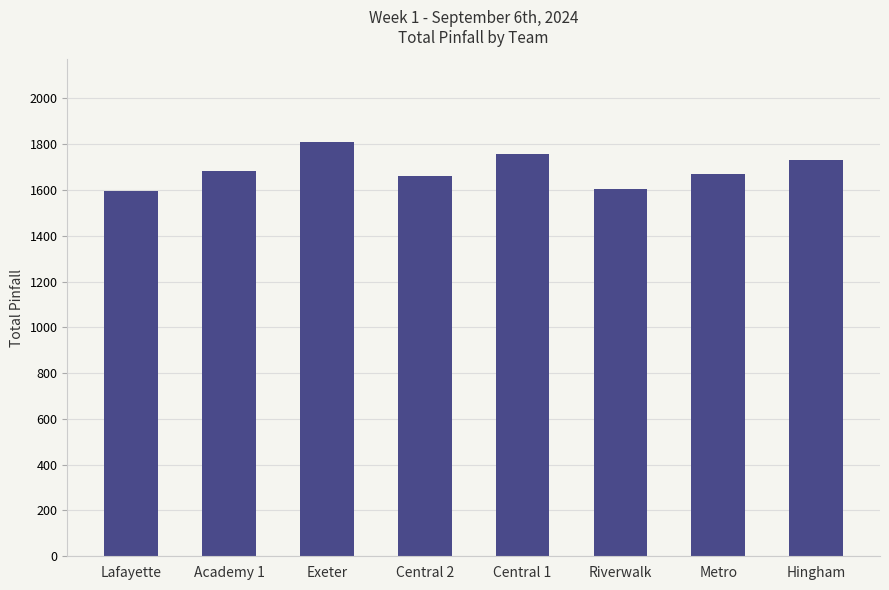

What is the approximate value at Exeter, to the nearest 5?

1810